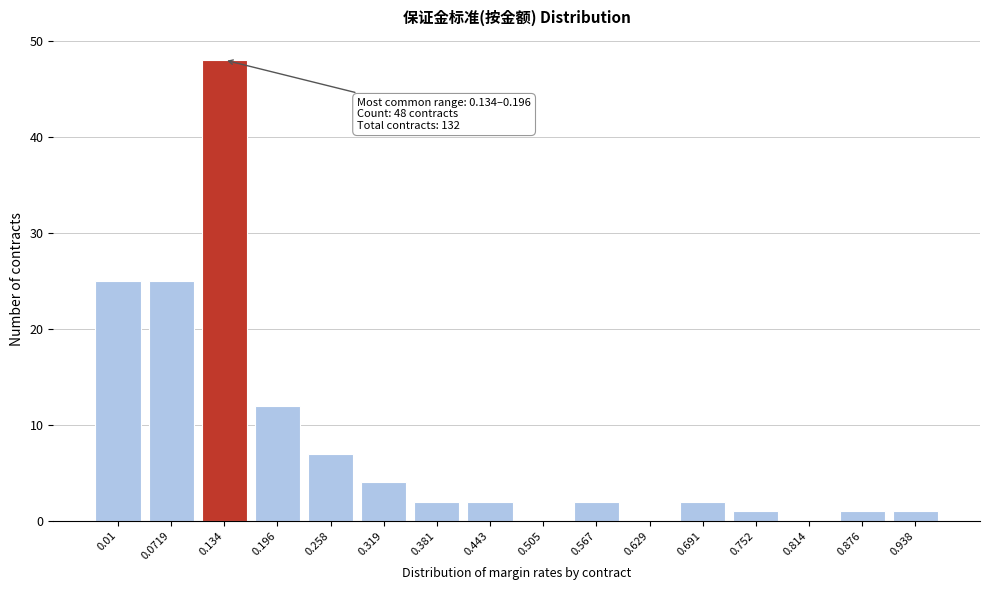

Reading left to right, list all the values displayed in this chart.

0.01=25	0.0719=25	0.134=48	0.196=12	0.258=7	0.319=4	0.381=2	0.443=2	0.505=0	0.567=2	0.629=0	0.691=2	0.752=1	0.814=0	0.876=1	0.938=1